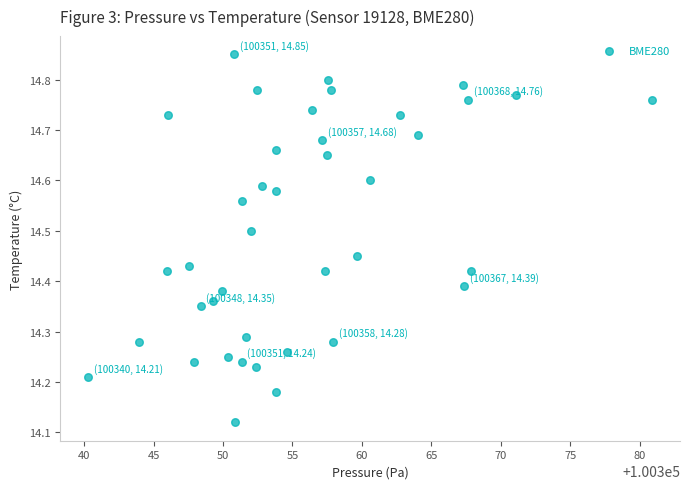

What is the range of Y values (max minus min)?

0.7